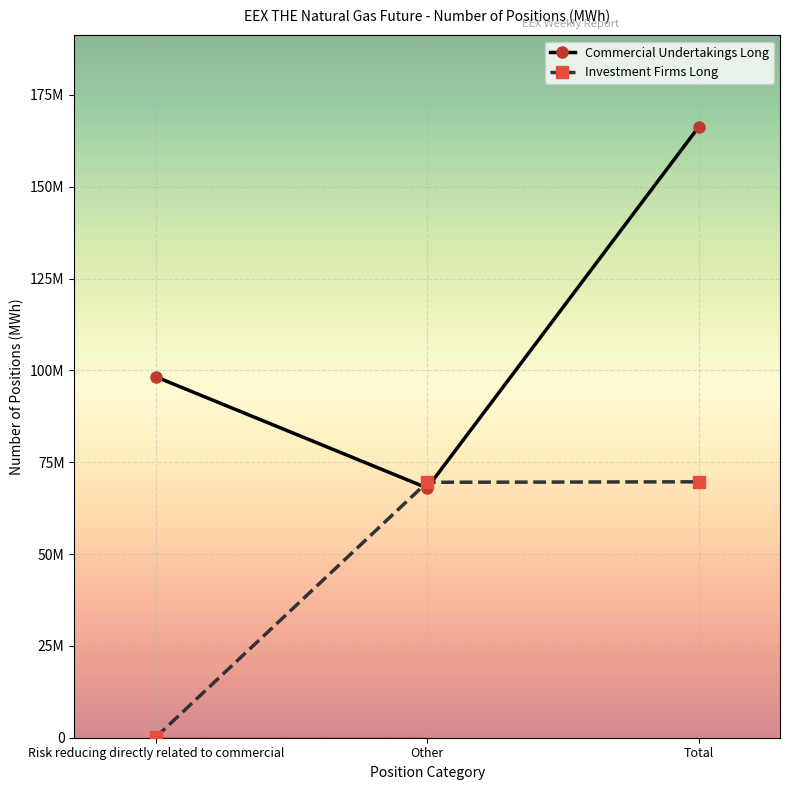

Does the chart have visible grid lines?

Yes